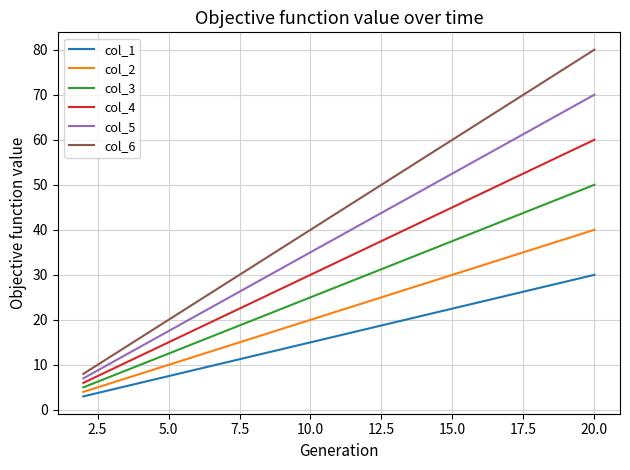

What is the greatest value displayed?

80